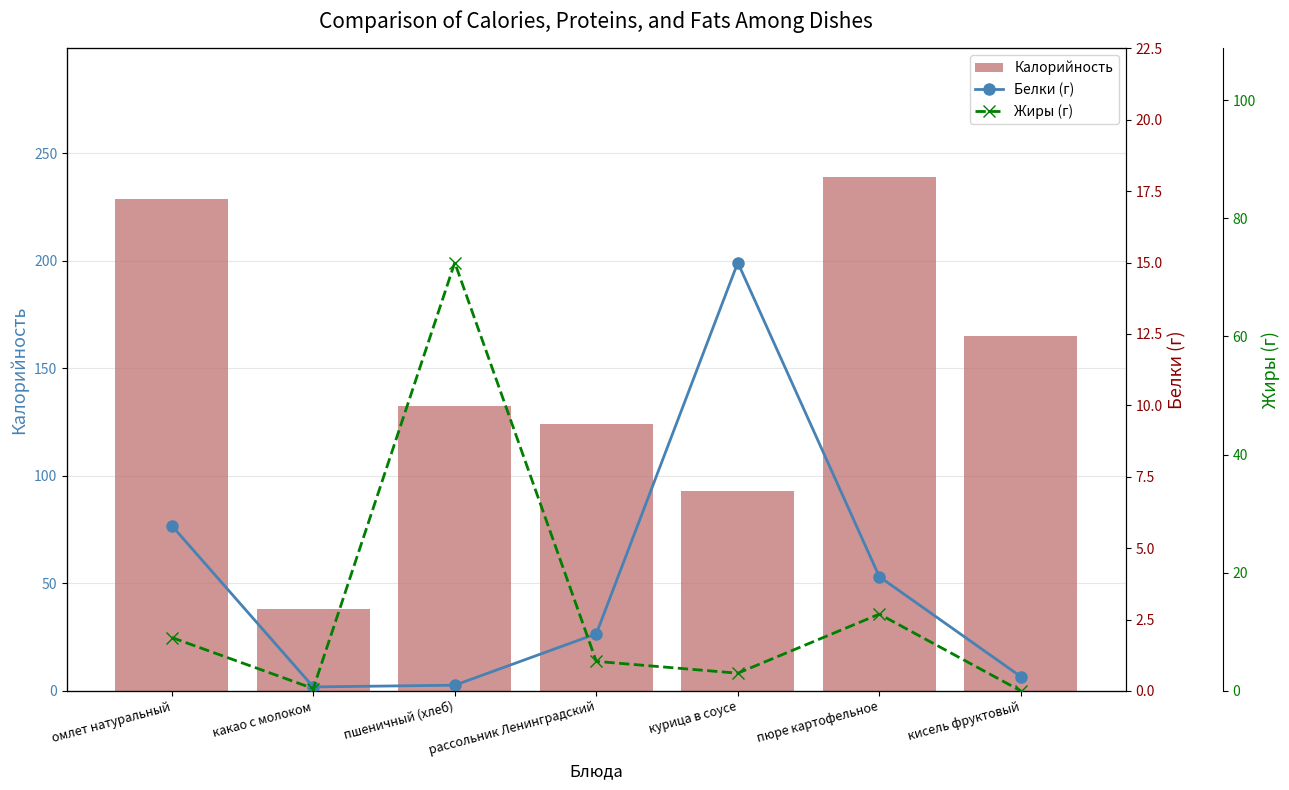

The Белки (г) series shows 0.5 at кисель фруктовый. True or false?

True